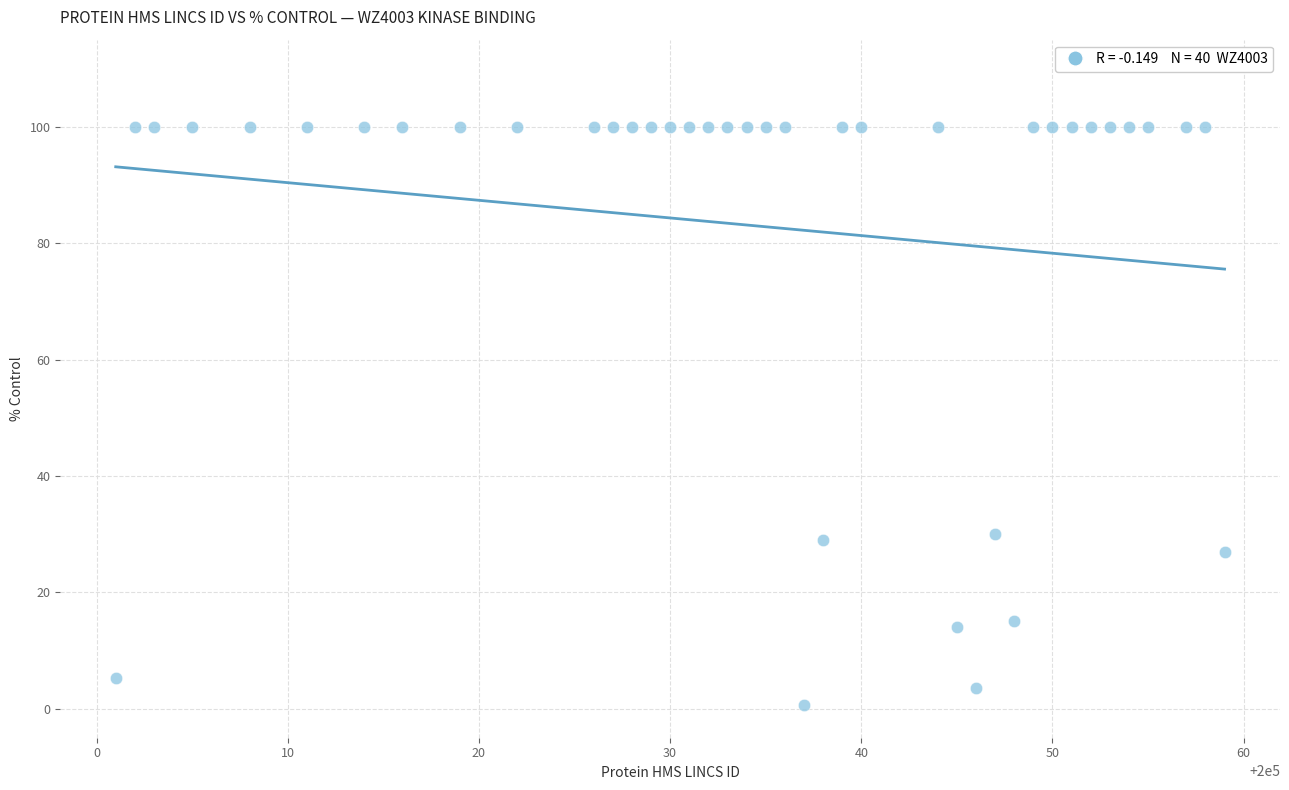

What is the range of Y values (max minus min)?

99.3